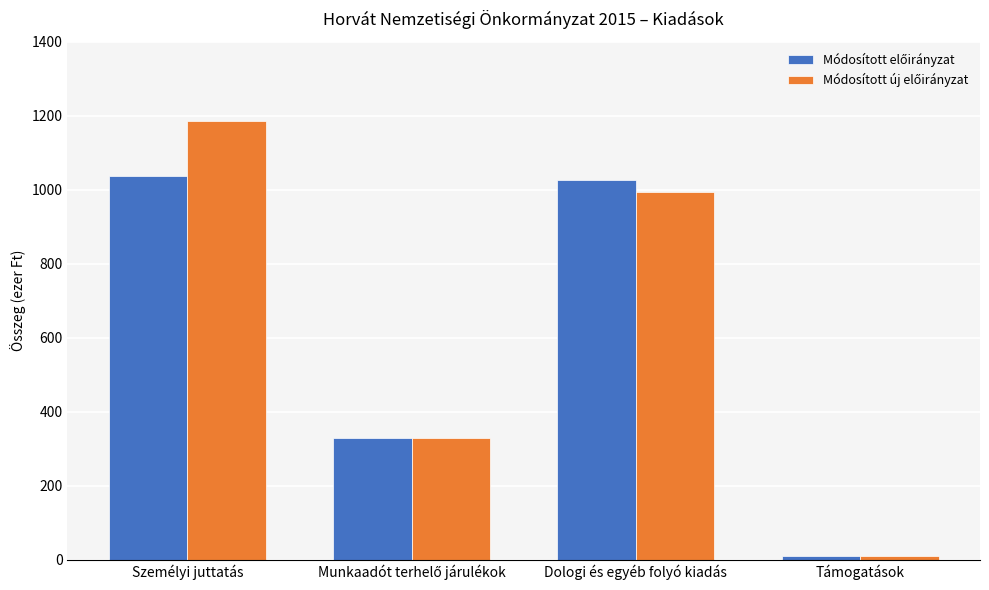

Count the number of categories in the chart.

4